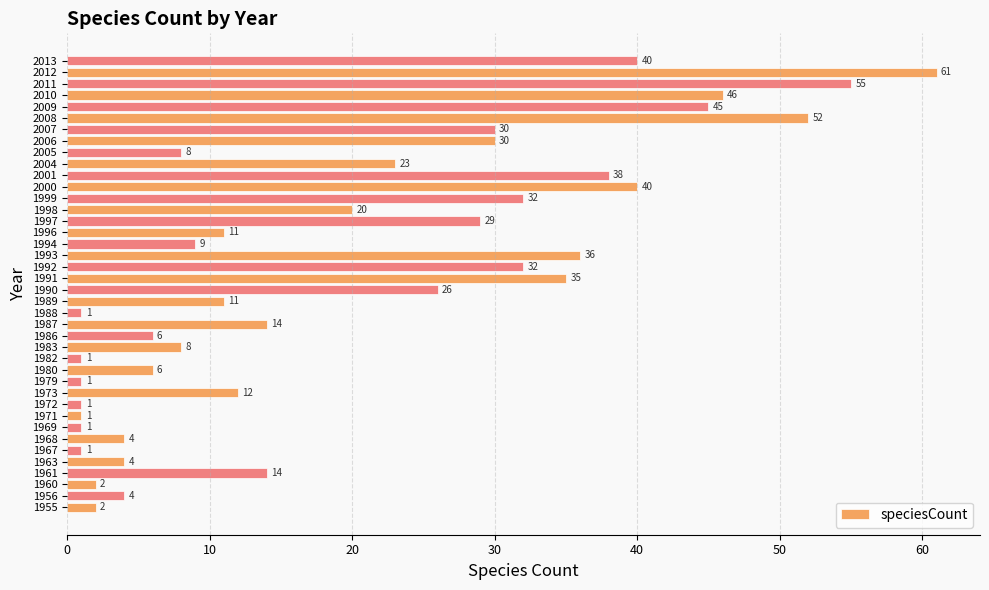

What is the change in value from 1990 to 1996?

-15